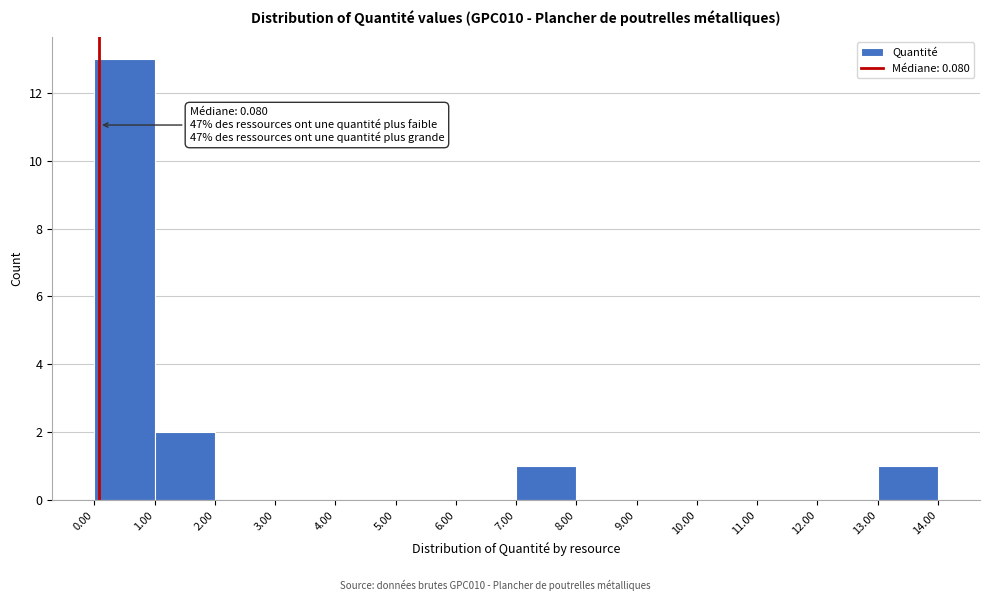

Over which range of the x-axis is the bar tallest?

0.00 to 1.00